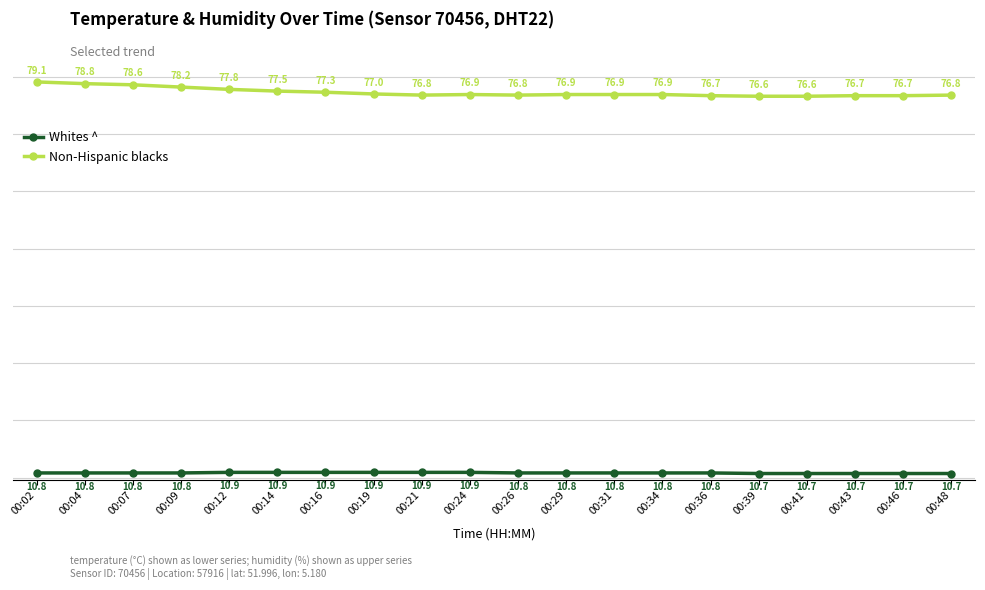

True or false: Whites ^ and Non-Hispanic blacks cross at least once.

False